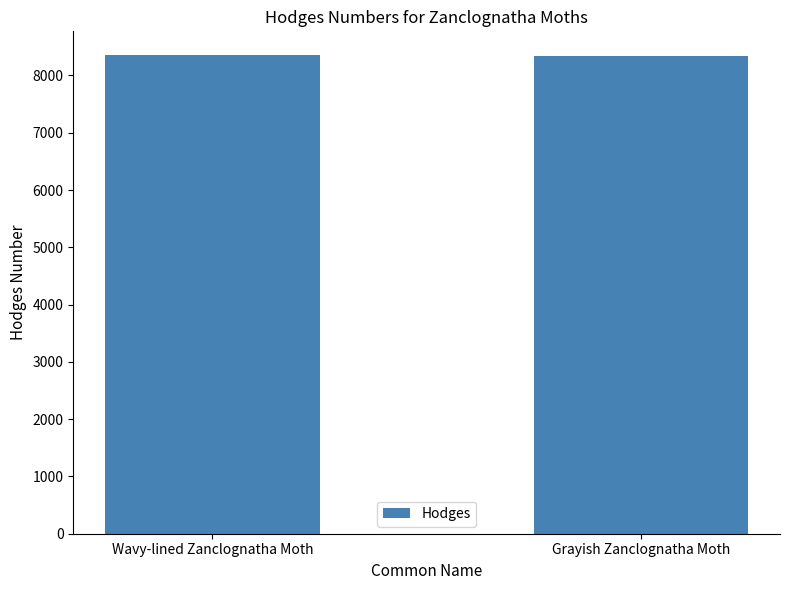

What is the approximate value at Wavy-lined Zanclognatha Moth?

8353